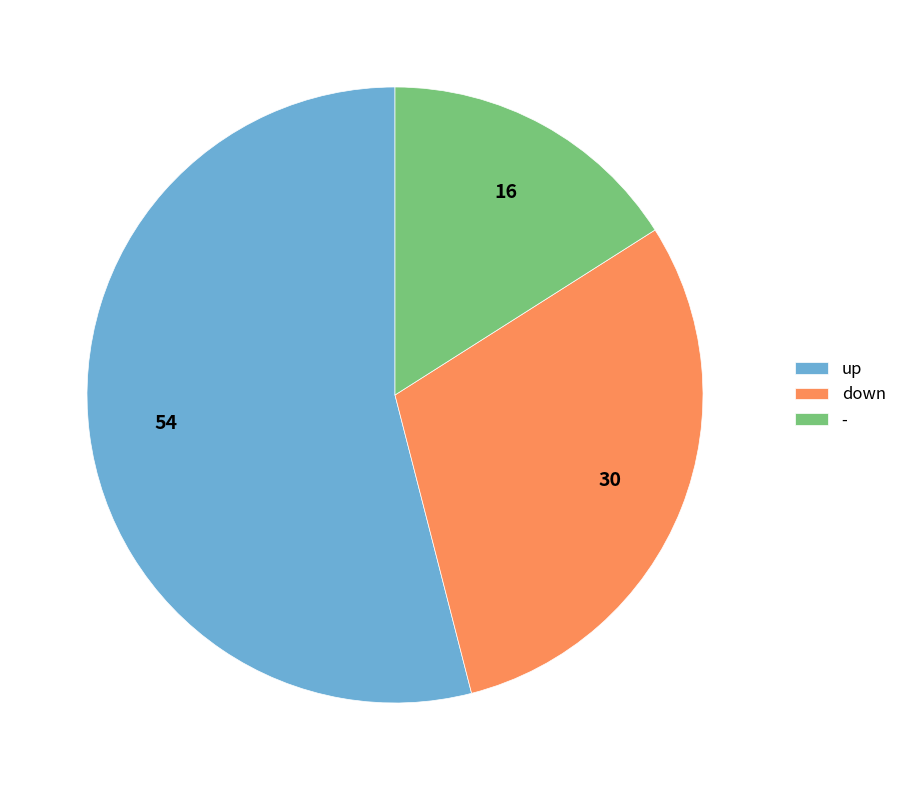

Count the number of slices in the pie.

3